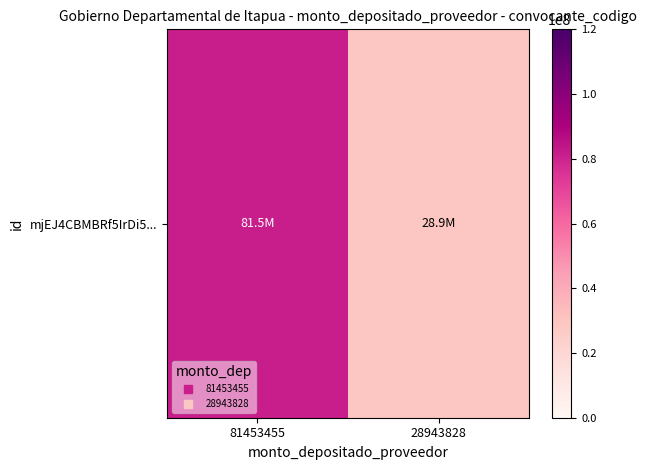

The chart shows a value of 81453455 at 81453455. True or false?

True